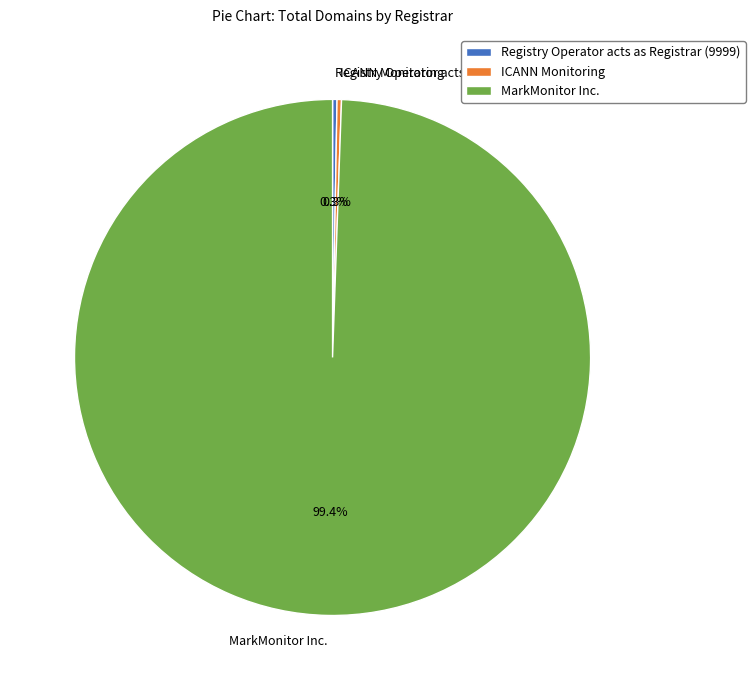

Which slice is the largest?

MarkMonitor Inc.